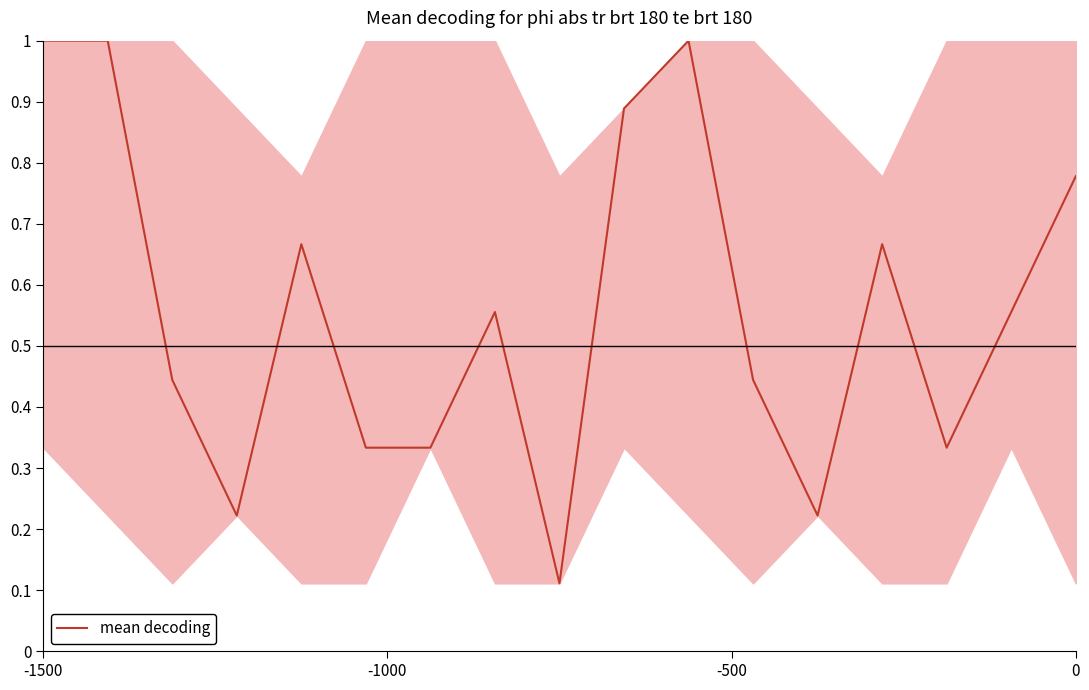

What is the greatest value displayed?

1.0